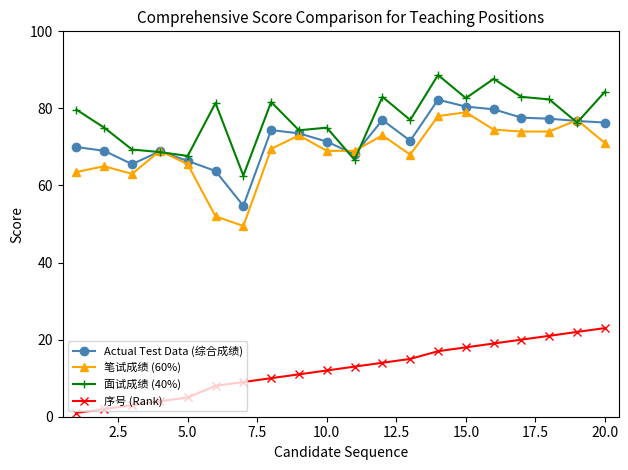

How many values in the Actual Test Data (综合成绩) series exceed 73?

10